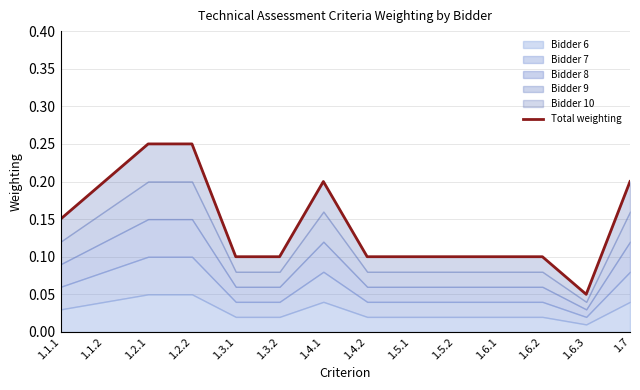

List the labels in order of value, smallest first.

1.6.3, 1.3.1, 1.3.2, 1.4.2, 1.5.1, 1.5.2, 1.6.1, 1.6.2, 1.1.1, 1.1.2, 1.4.1, 1.7, 1.2.1, 1.2.2